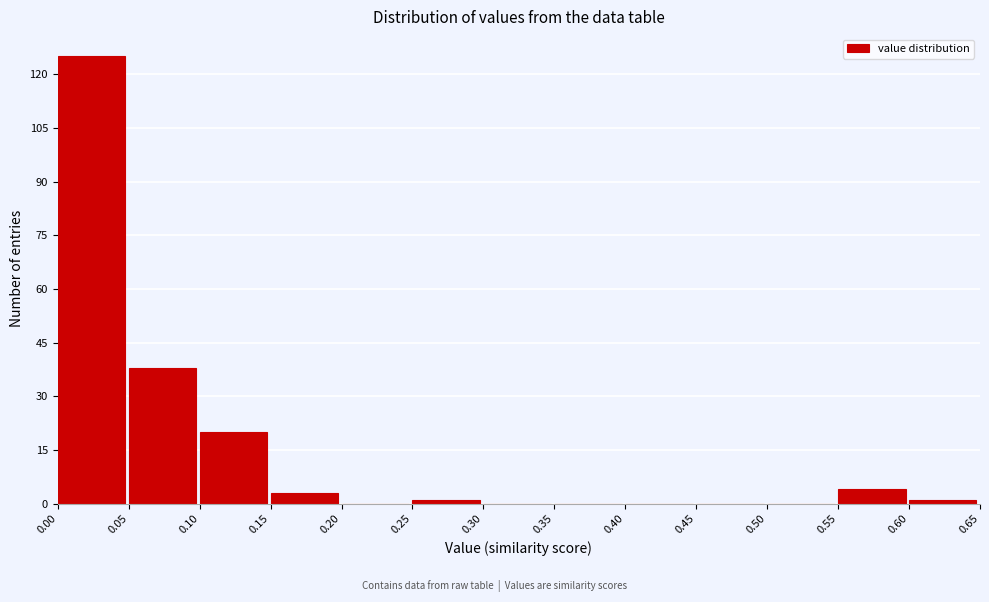

Which range on the x-axis has the tallest bar?

0.00 to 0.05